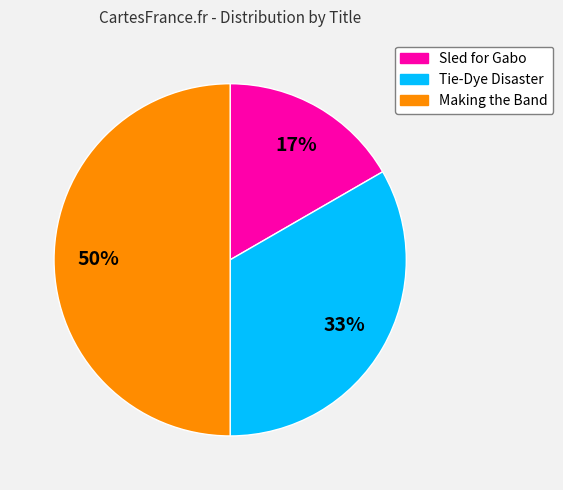

To the nearest percent, what is the average slice percentage?

33%